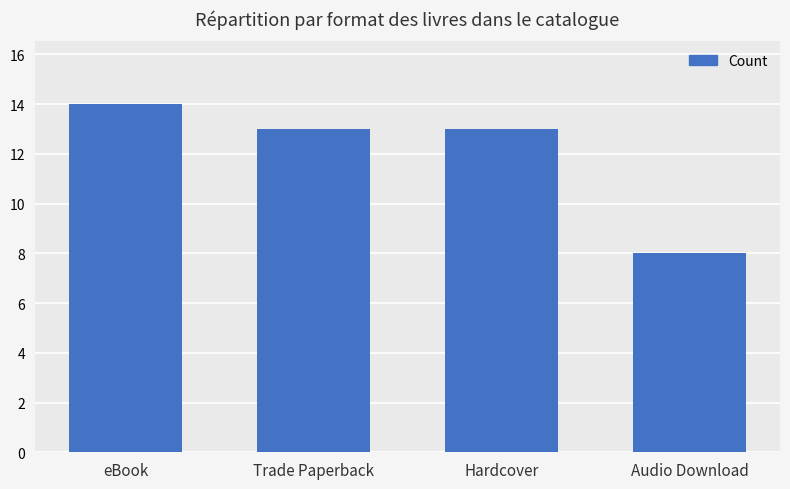

What is the greatest value displayed?

14